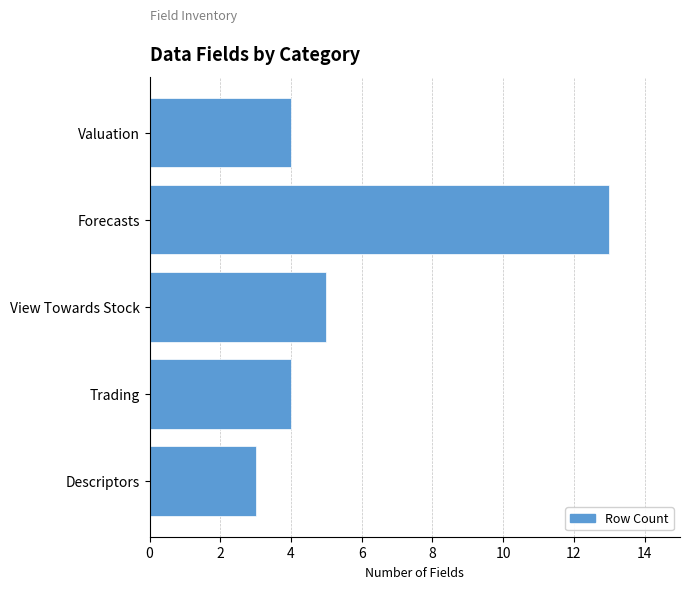

Which has a higher value, View Towards Stock or Forecasts?

Forecasts